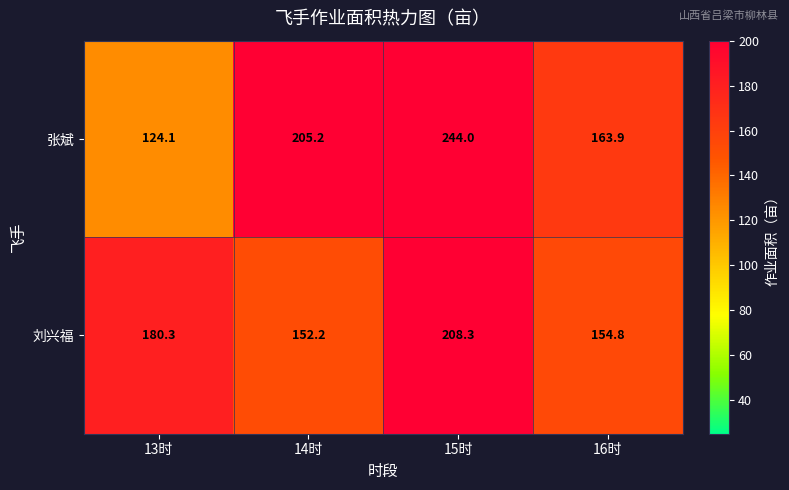

Read the 刘兴福 value at 15时.

208.3